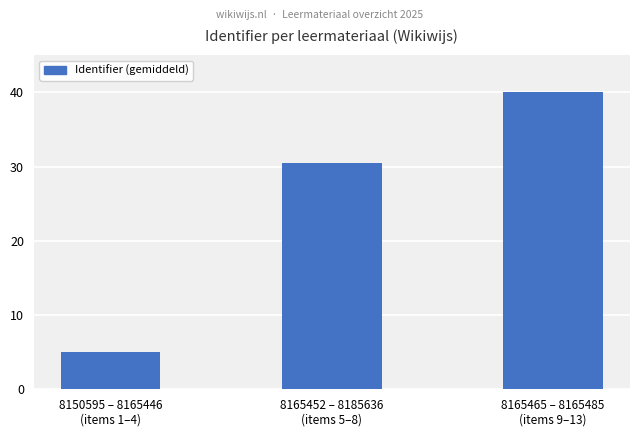

List the labels in order of value, largest first.

8165465 – 8165485
(items 9–13), 8165452 – 8185636
(items 5–8), 8150595 – 8165446
(items 1–4)